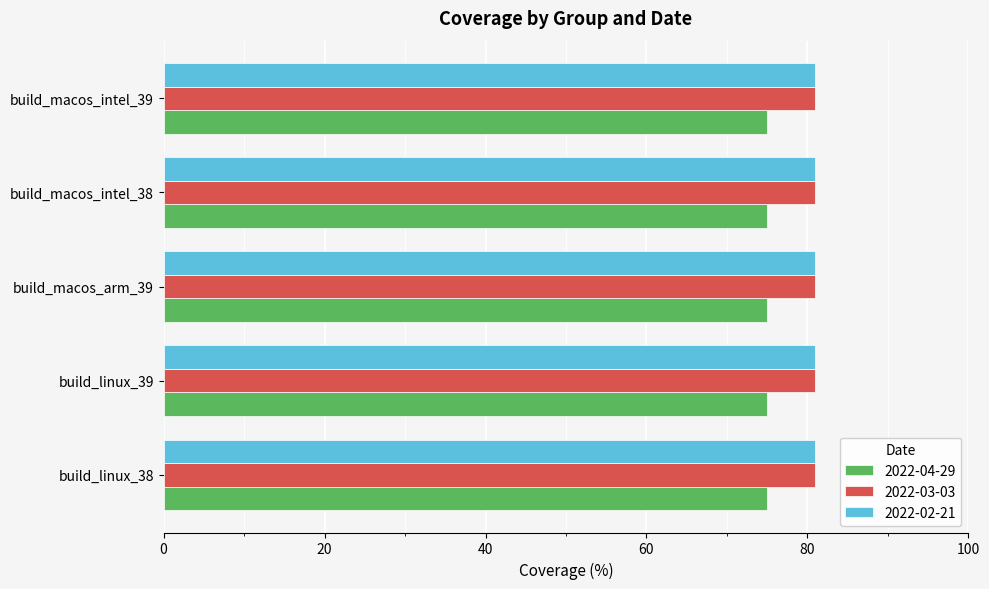

Is it true that 2022-04-29 equals 15 at build_linux_39?

False